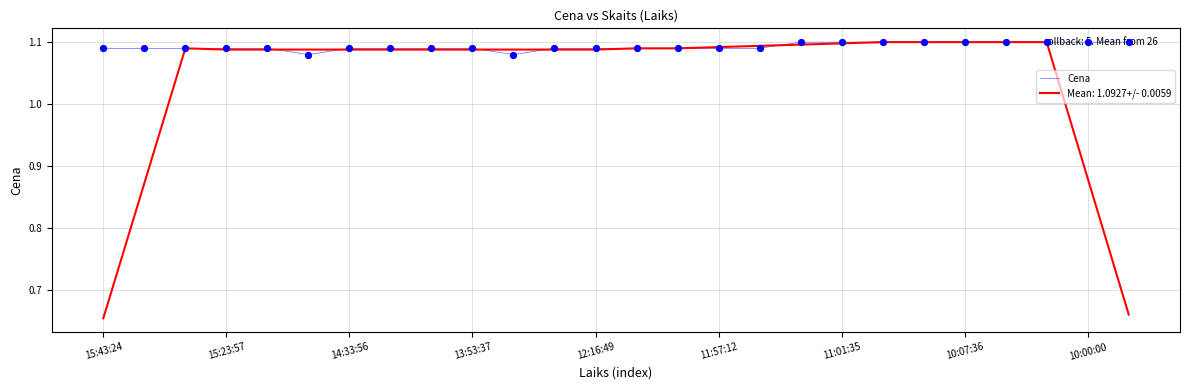

Which series has the largest range (max minus min)?

Mean: 1.0927+/- 0.0059